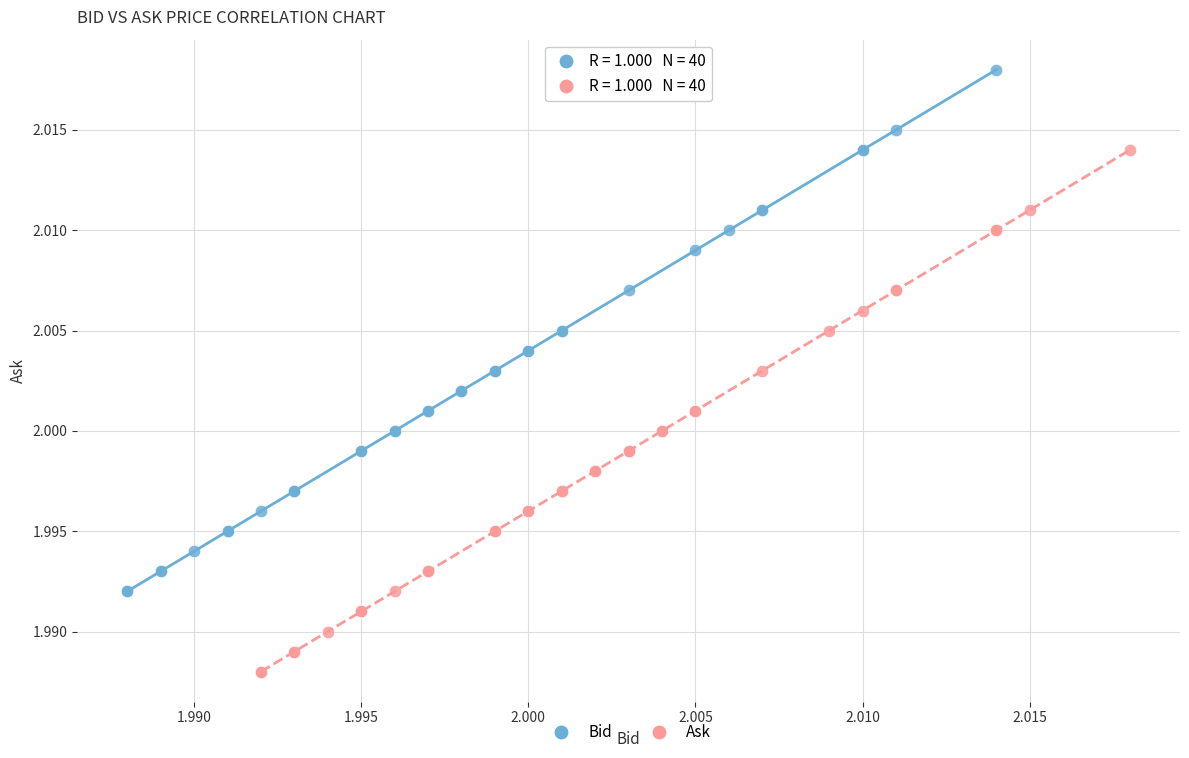

Which series contains the highest Y value?

Bid